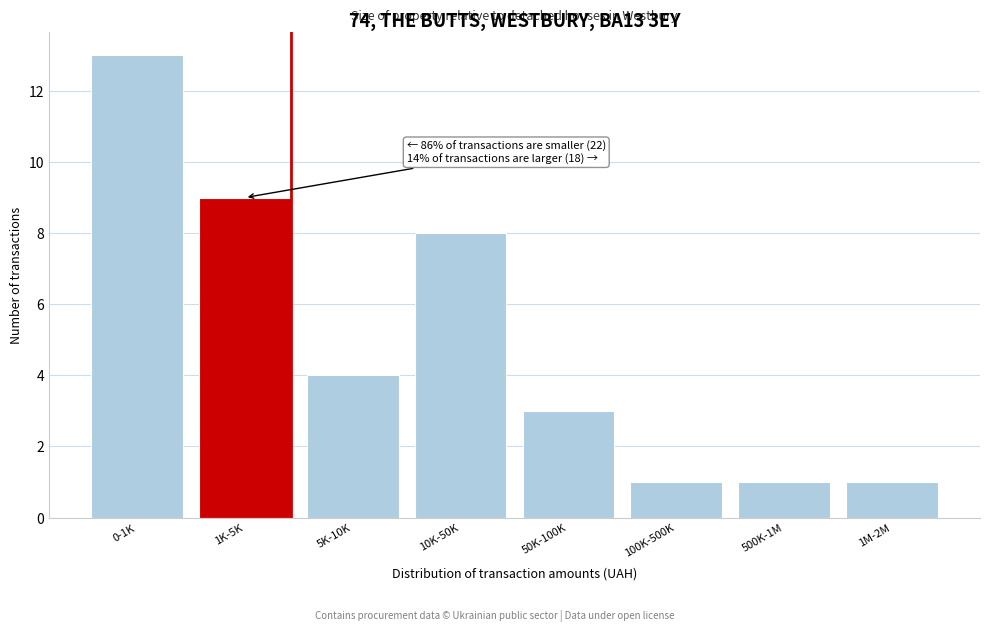

Reading left to right, what are all the values shown in this chart?

0-1K=13	1K-5K=9	5K-10K=4	10K-50K=8	50K-100K=3	100K-500K=1	500K-1M=1	1M-2M=1